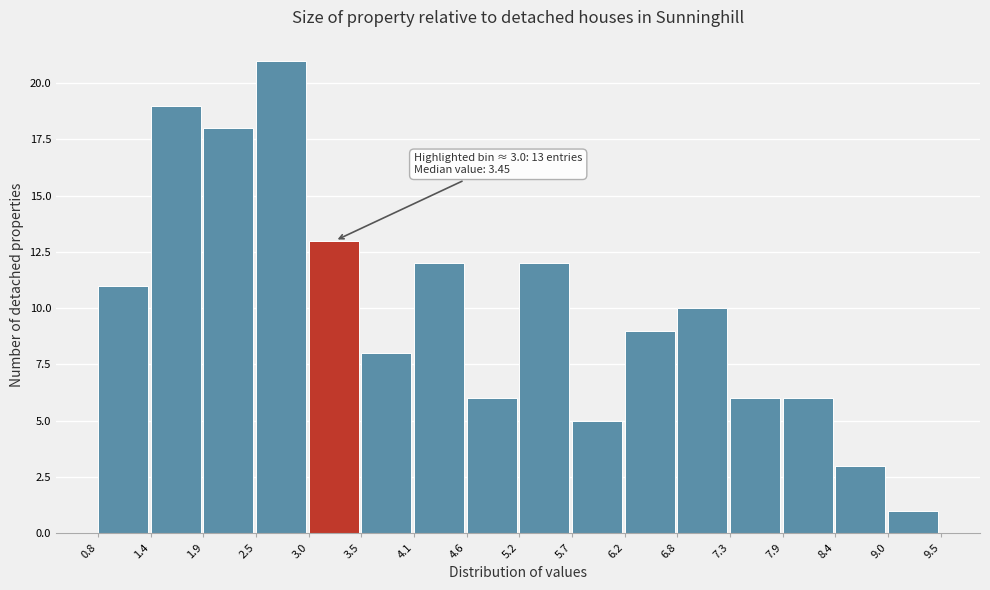

Over which range of the x-axis is the bar tallest?

2.5 to 3.0